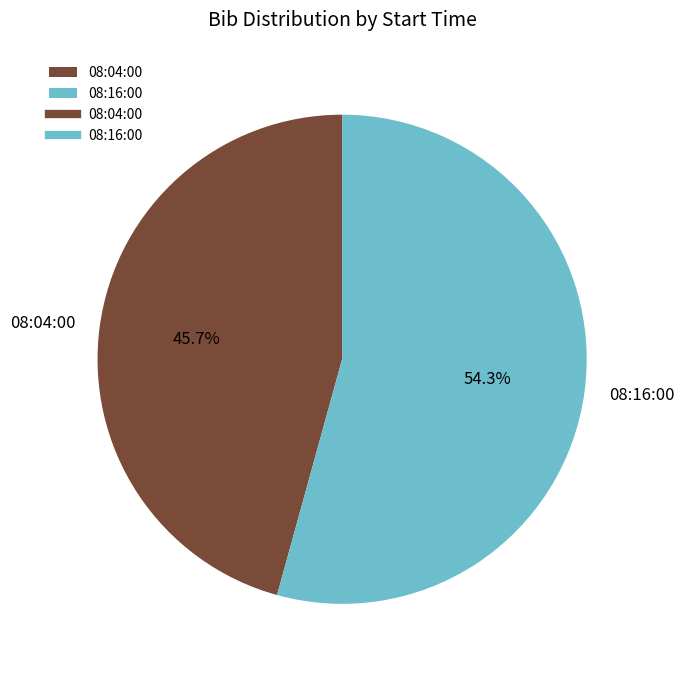

To the nearest percent, what is the combined percentage of 08:16:00 and 08:04:00?

100%